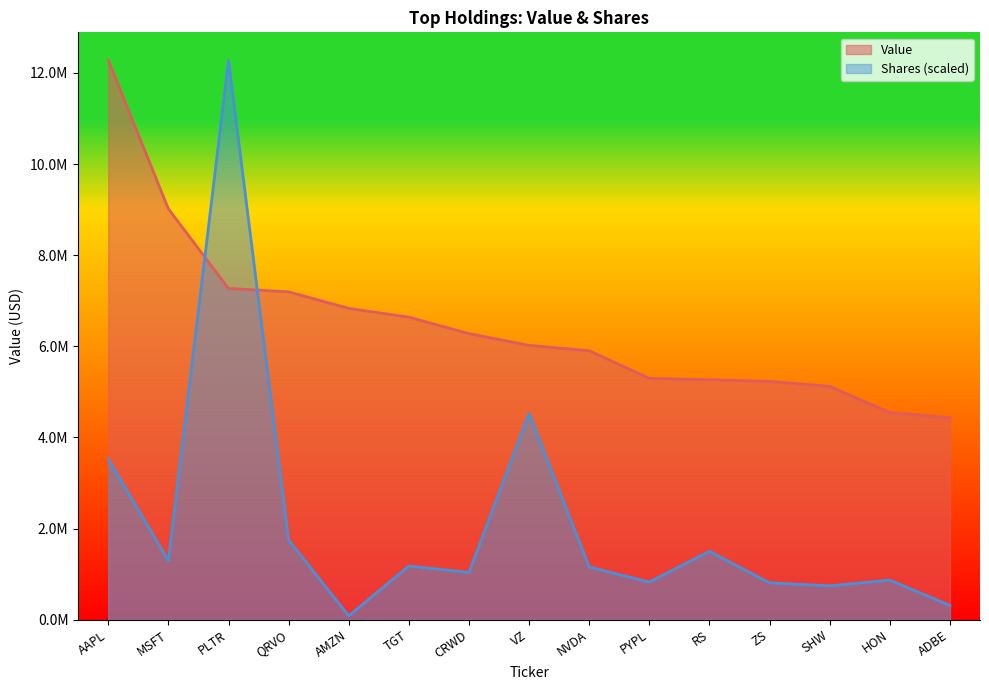

Is it true that Value equals 8242673.1 at PYPL?

False